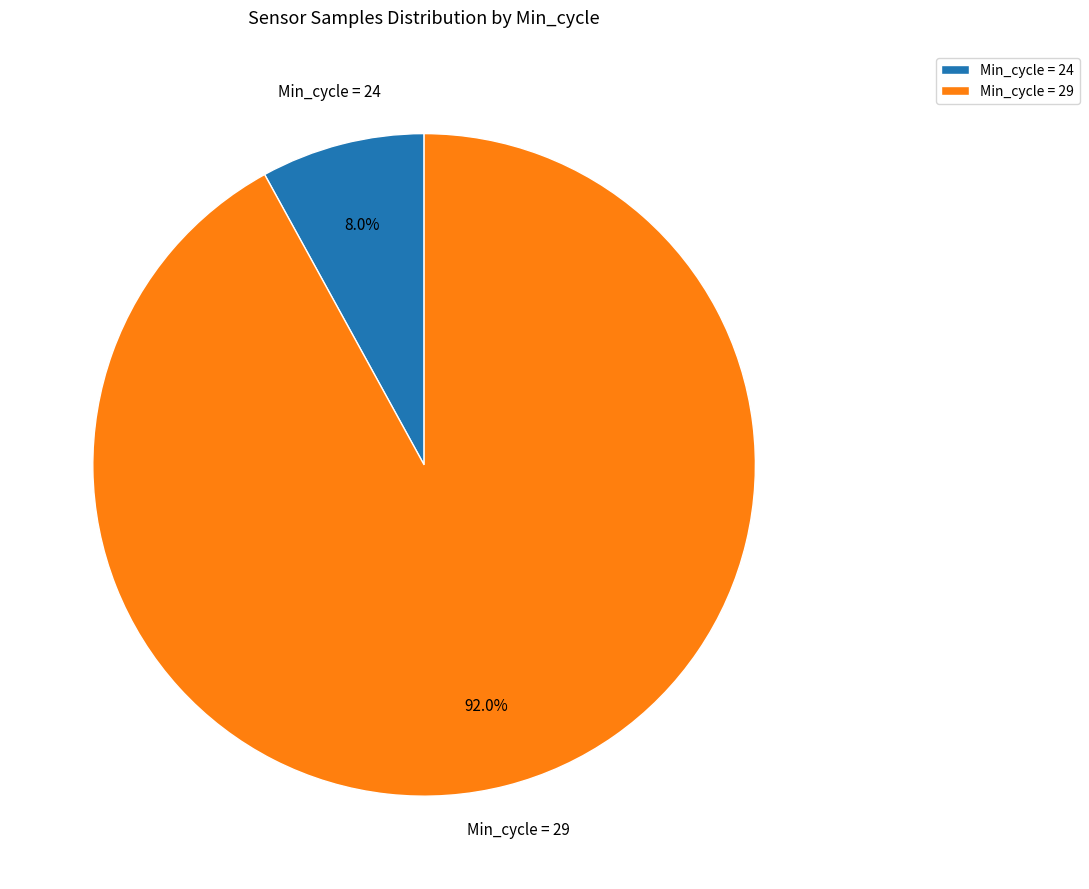

Which has a higher value, Min_cycle = 24 or Min_cycle = 29?

Min_cycle = 29